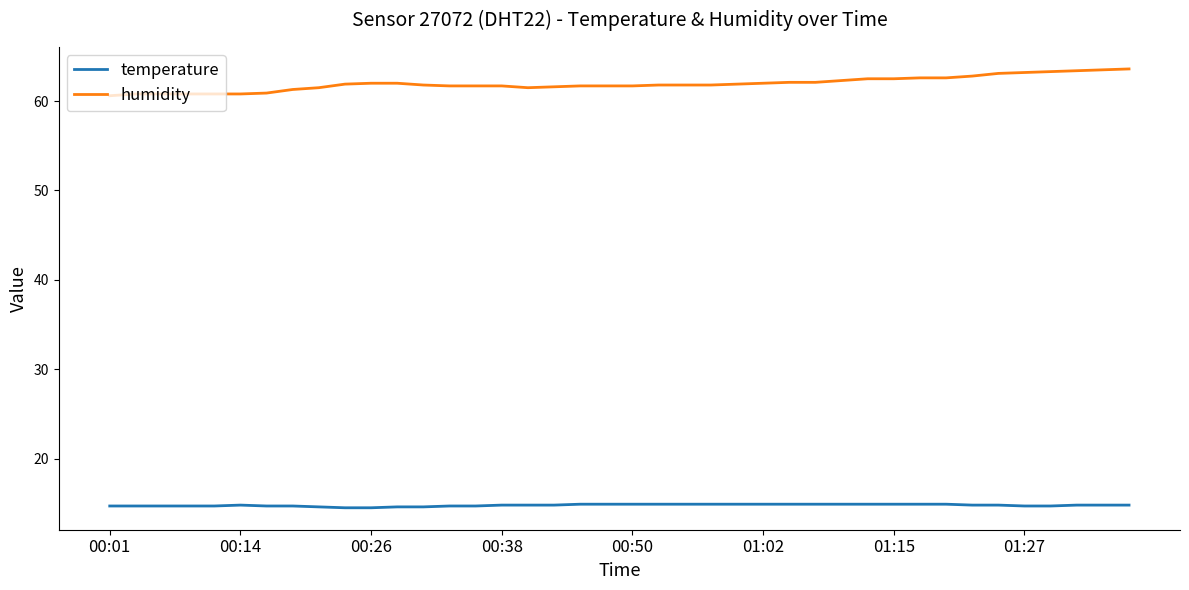

True or false: temperature and humidity cross at least once.

False